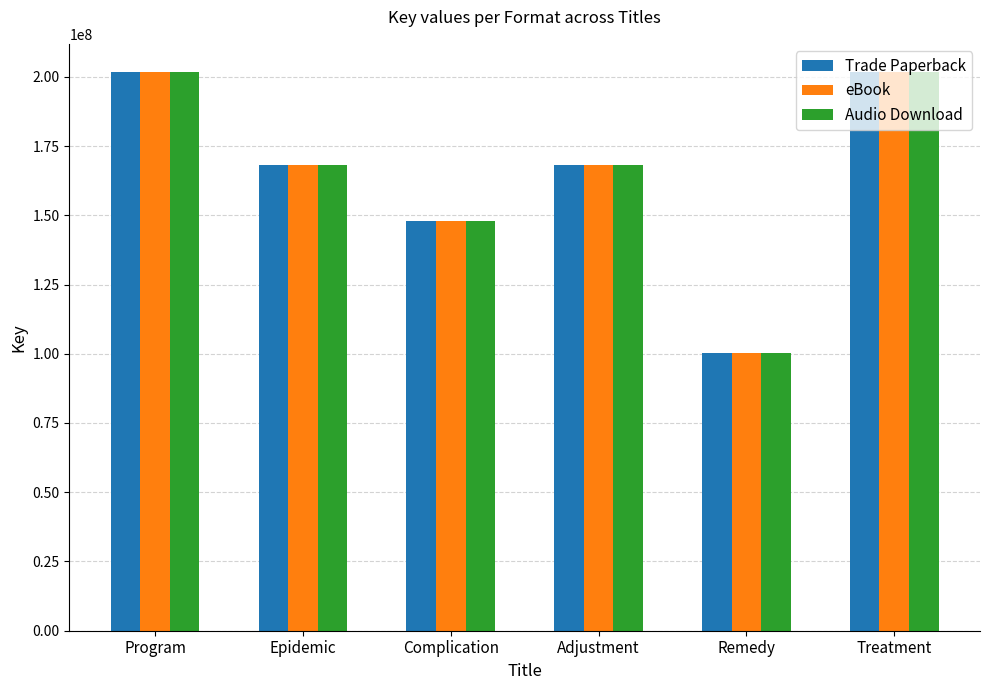

What is the difference between the Audio Download values at Treatment and Remedy?

101533860